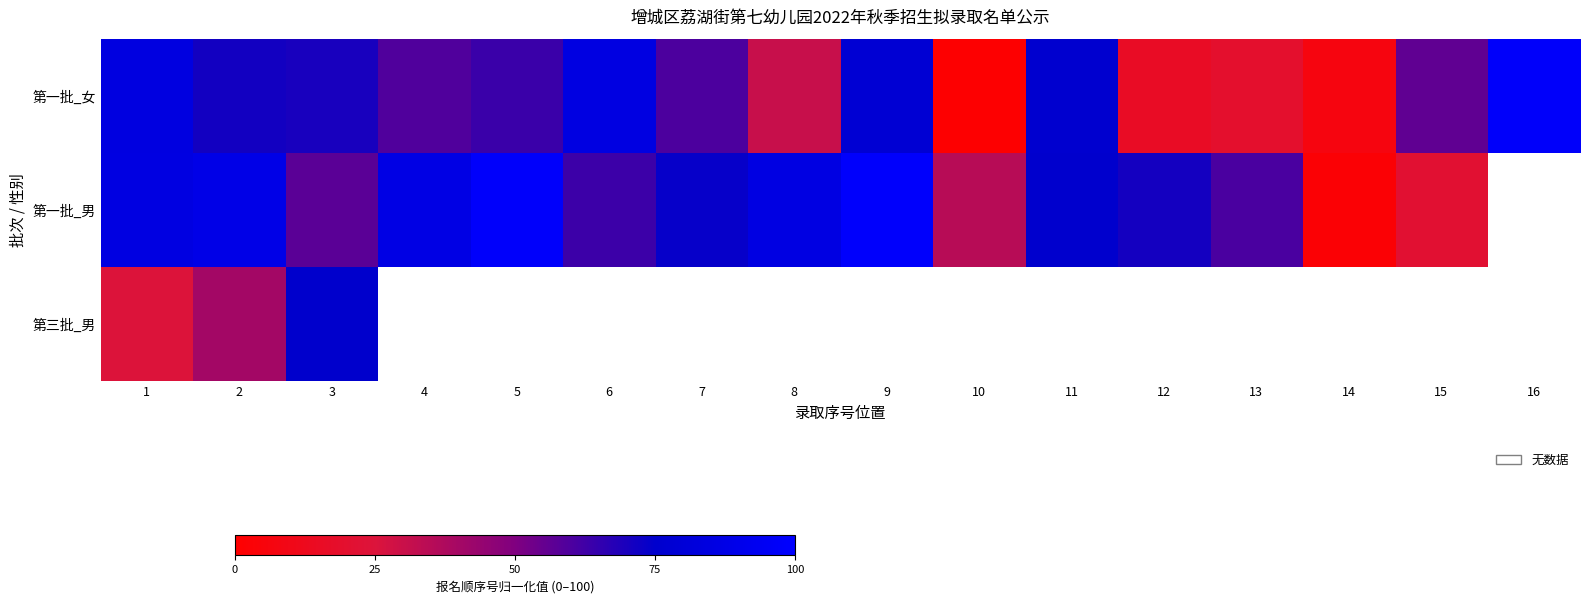

At which label is 第一批_男 closest to 50?

3